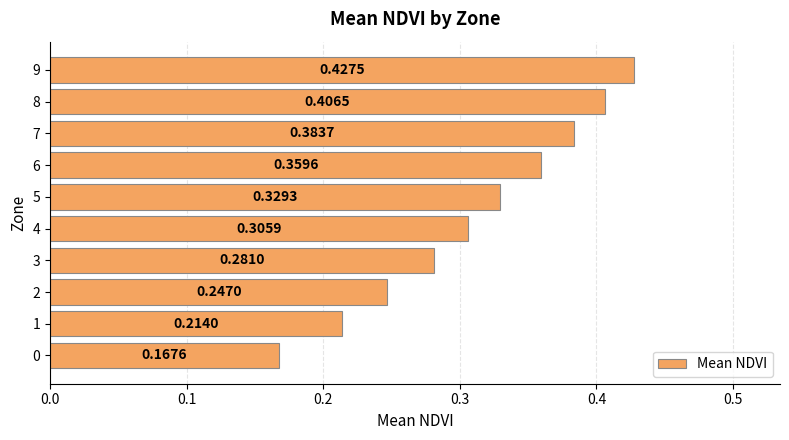

Rank the categories by value from highest to lowest.

9, 8, 7, 6, 5, 4, 3, 2, 1, 0